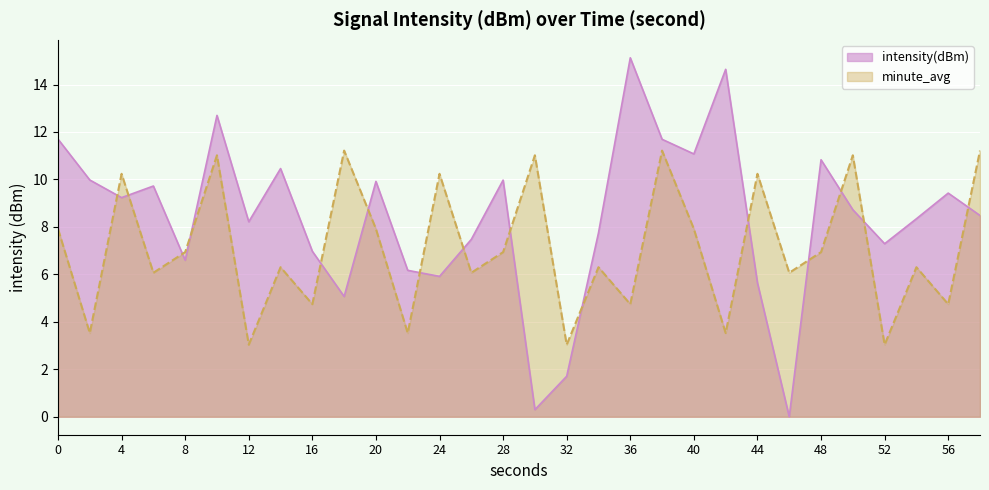

What is the value of the 19th point from the left?

15.1